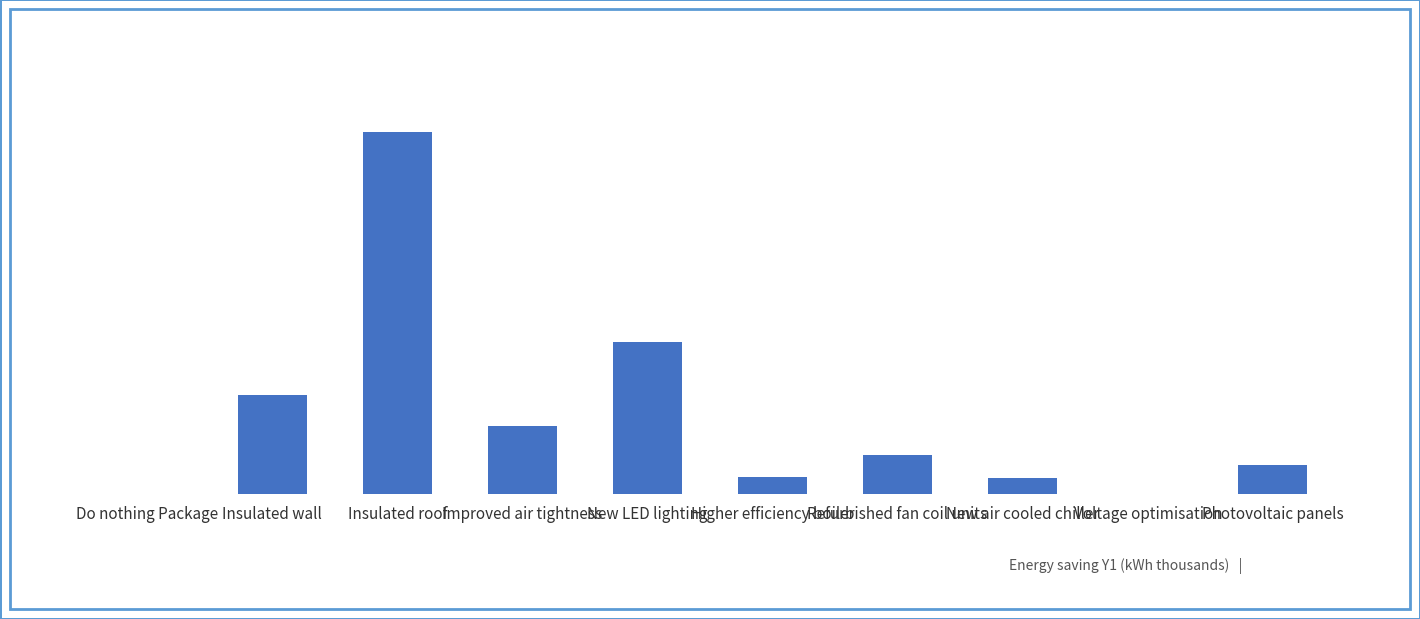

The chart shows a value of 3.6 at Voltage optimisation. True or false?

False